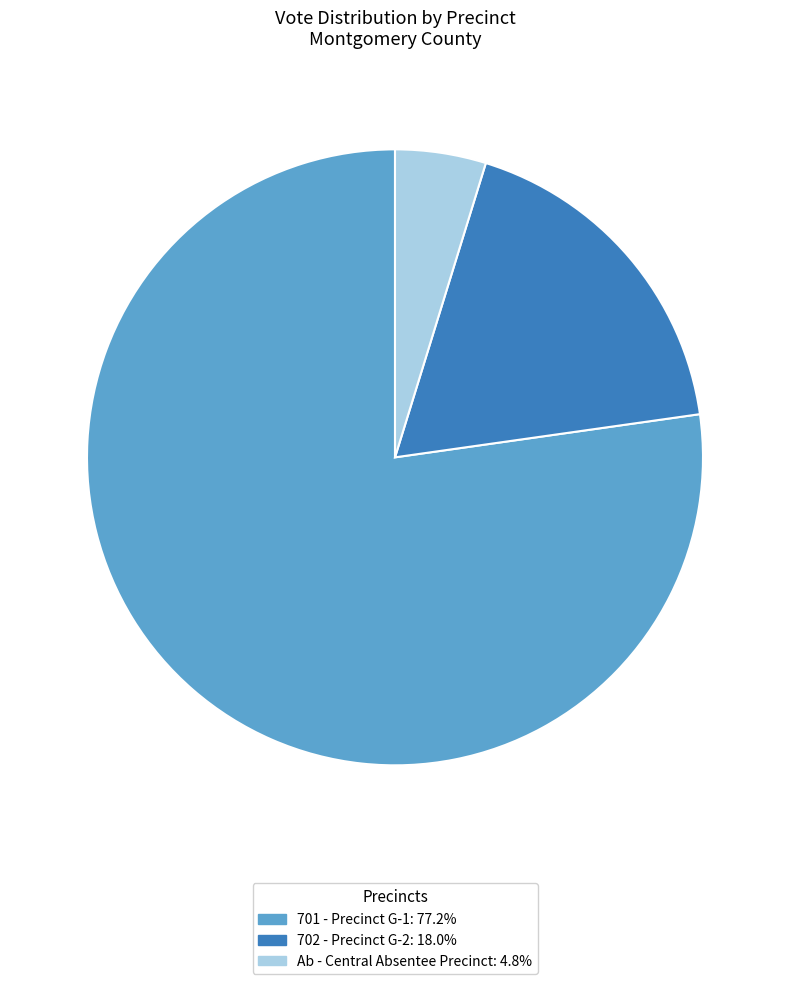

How many segments does this pie chart have?

3